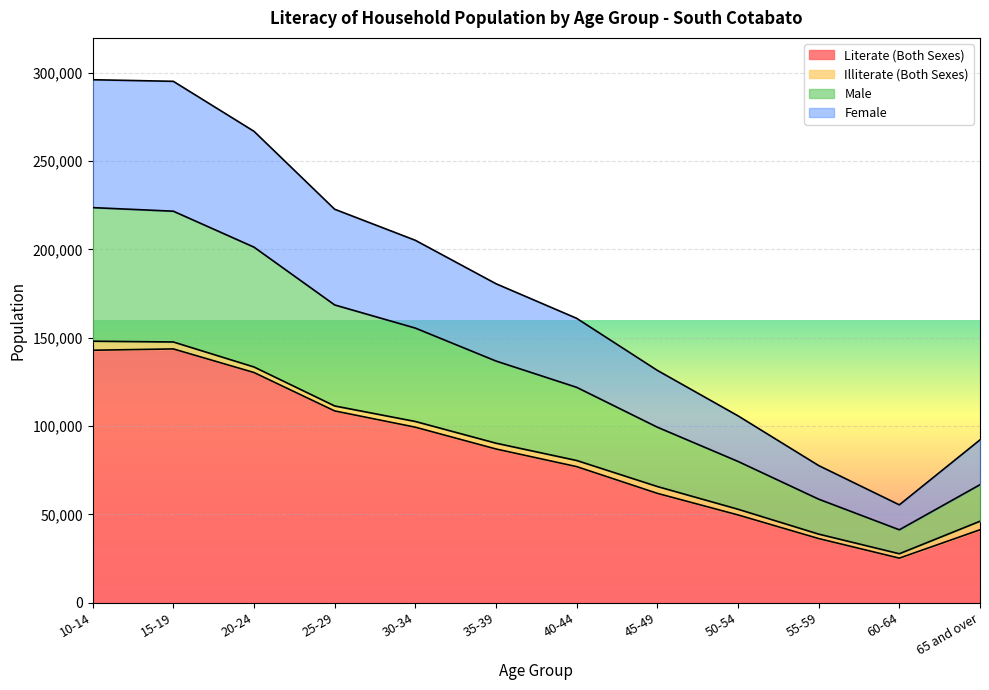

The value of Literate (Both Sexes) at 35-39 is 156532. True or false?

False